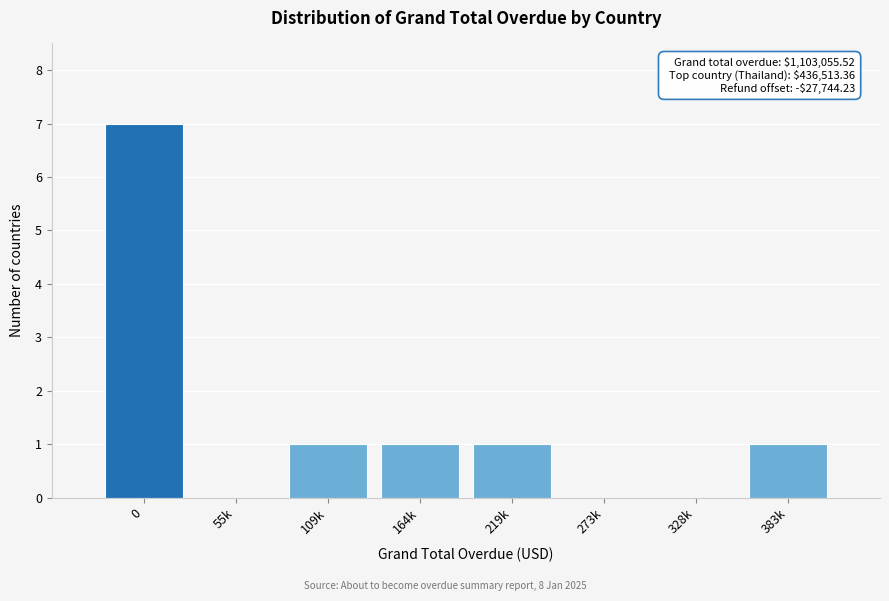

Reading left to right, what are all the values shown in this chart?

0=7	55k=0	109k=1	164k=1	219k=1	273k=0	328k=0	383k=1